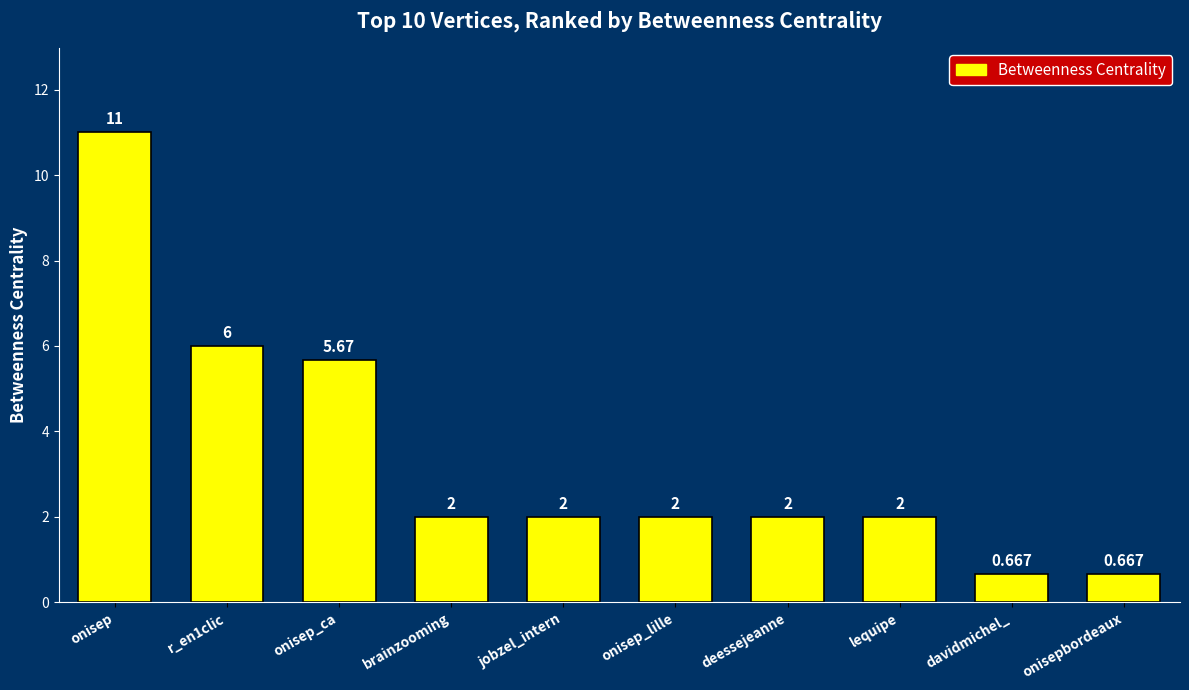

Where does the data first go above 2?

onisep